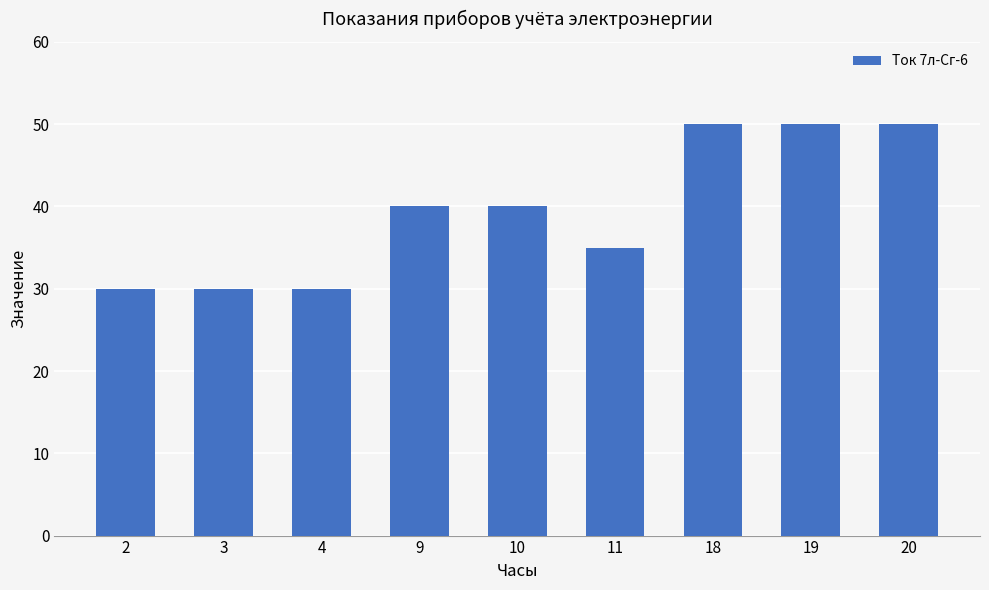

Count the number of data series in this chart.

1